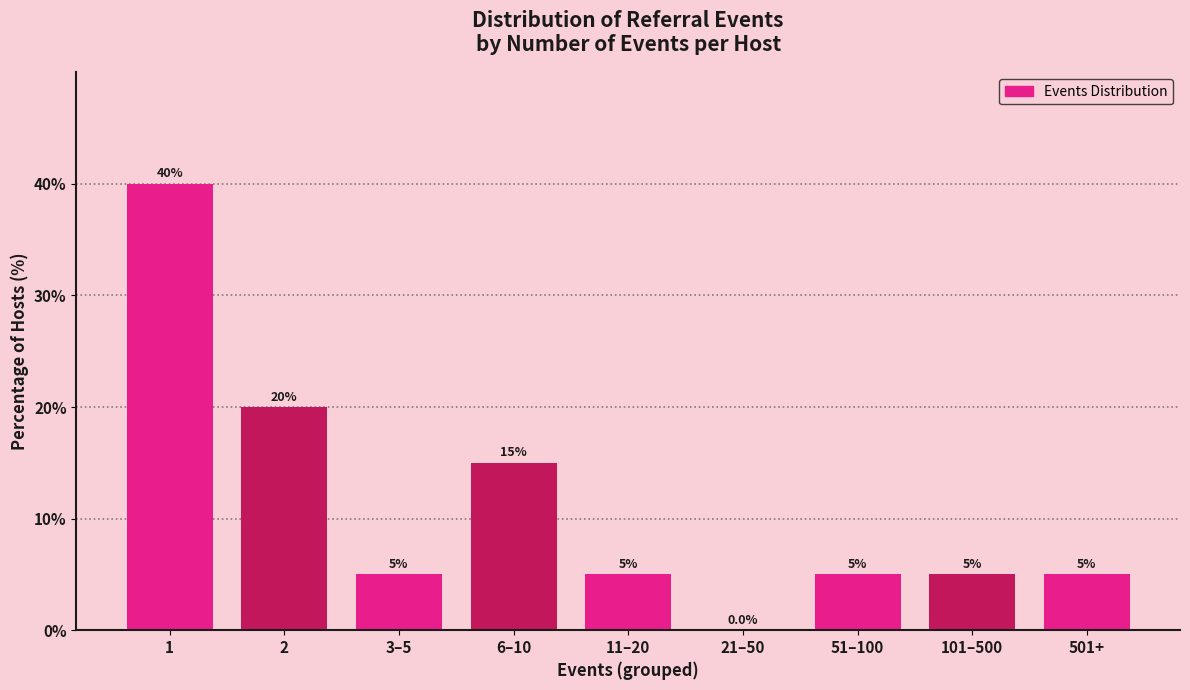

Reading right to left, transcribe all the data shown in this chart.

501+=5	101–500=5	51–100=5	21–50=0	11–20=5	6–10=15	3–5=5	2=20	1=40